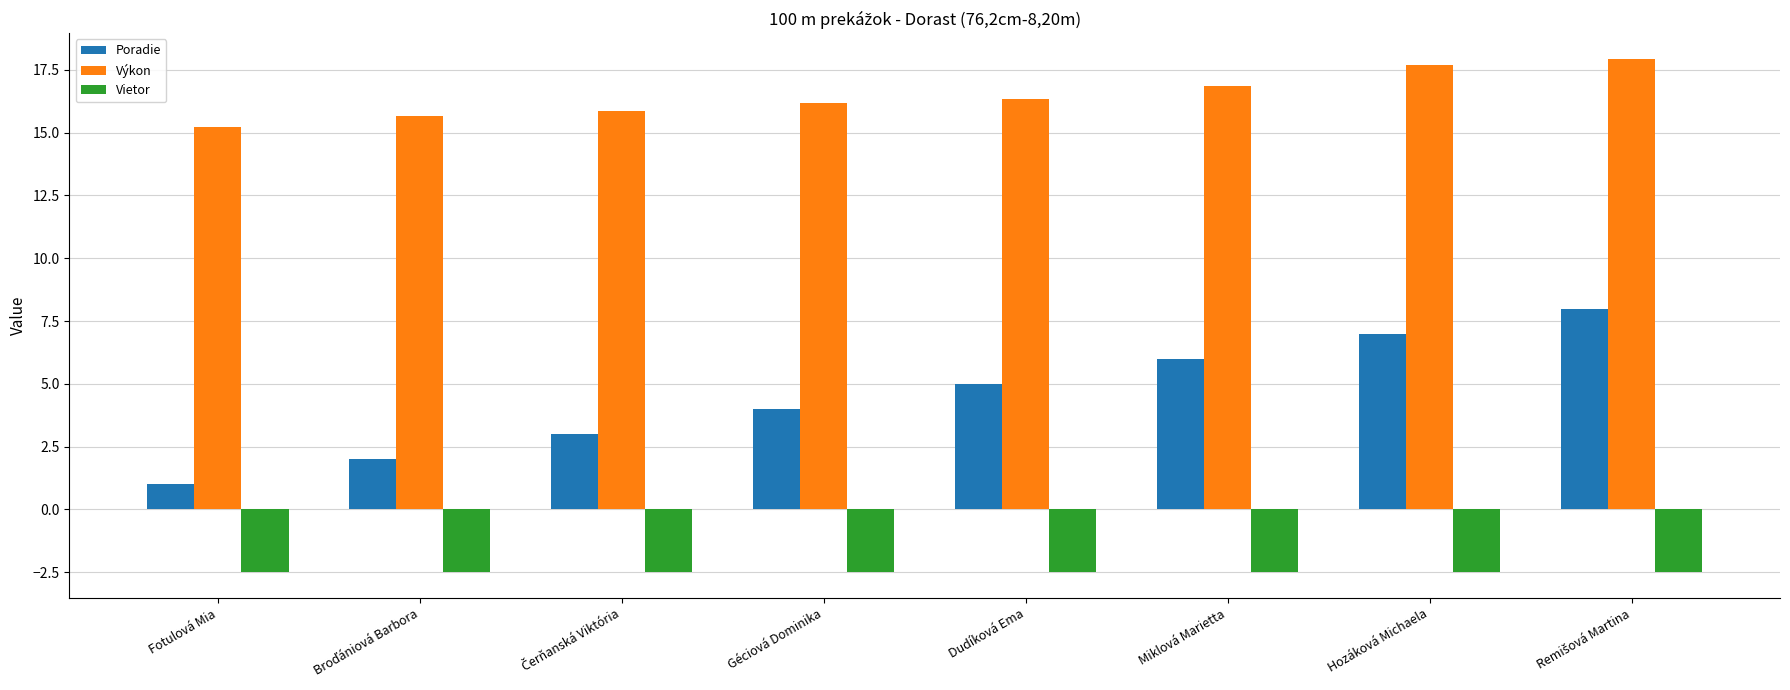

Rank the series by their average value, from lowest to highest.

Vietor, Poradie, Výkon